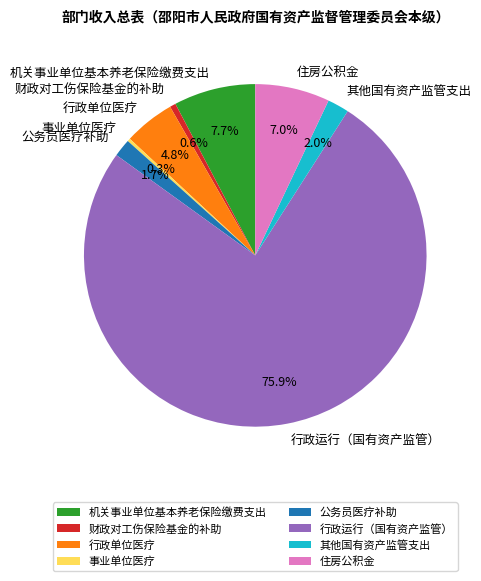

What is the largest slice in the pie chart?

行政运行（国有资产监管）